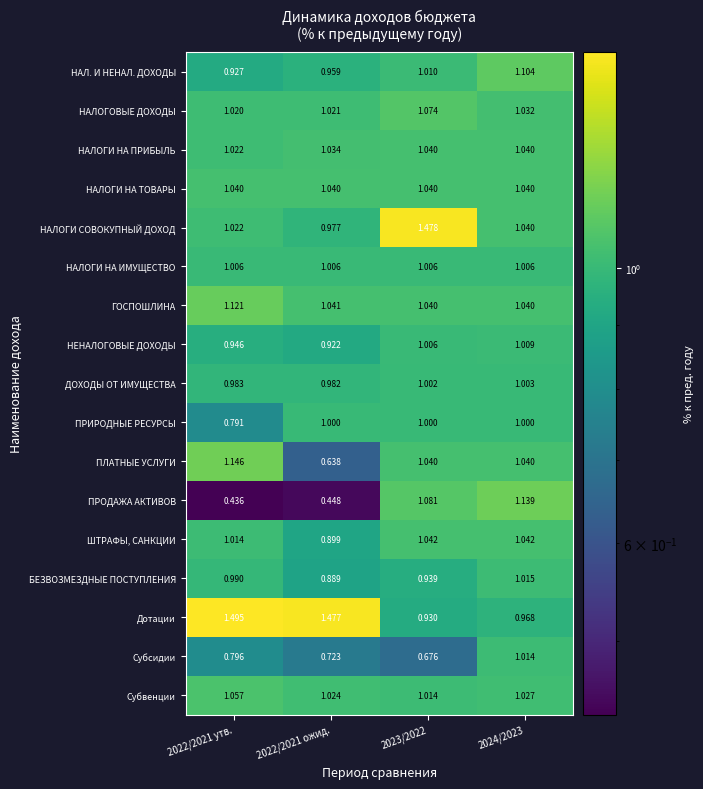

Which series has the widest spread of values?

ПРОДАЖА АКТИВОВ